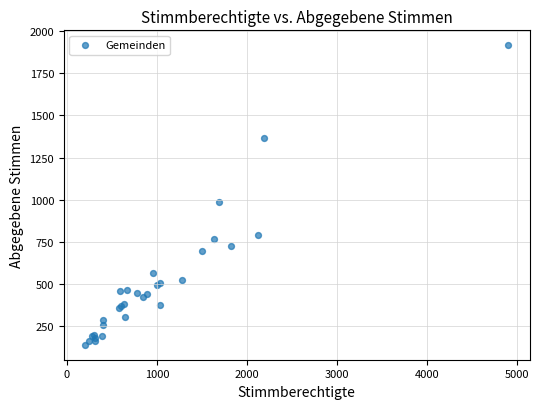

What Y value in the scatter plot is closest to 1027?

987